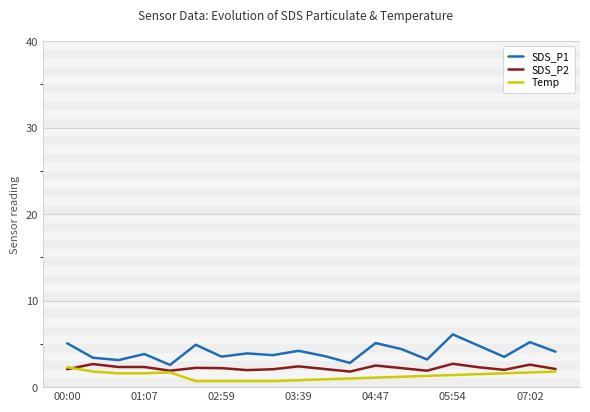

True or false: SDS_P2 and SDS_P1 intersect in this chart.

False